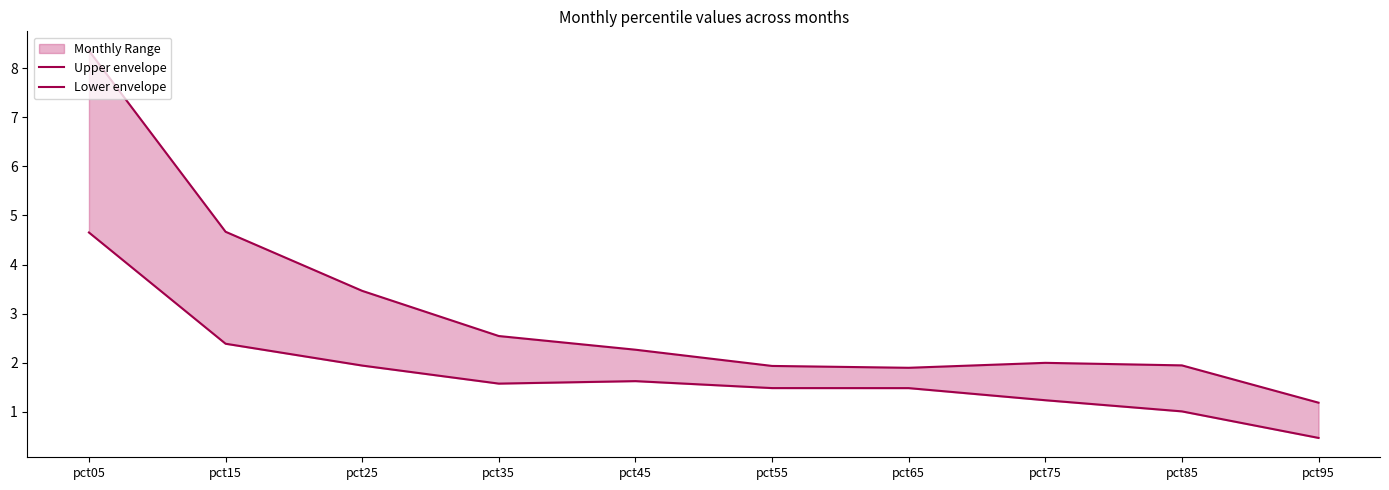

Where is Lower envelope nearest to the value 2?

pct25